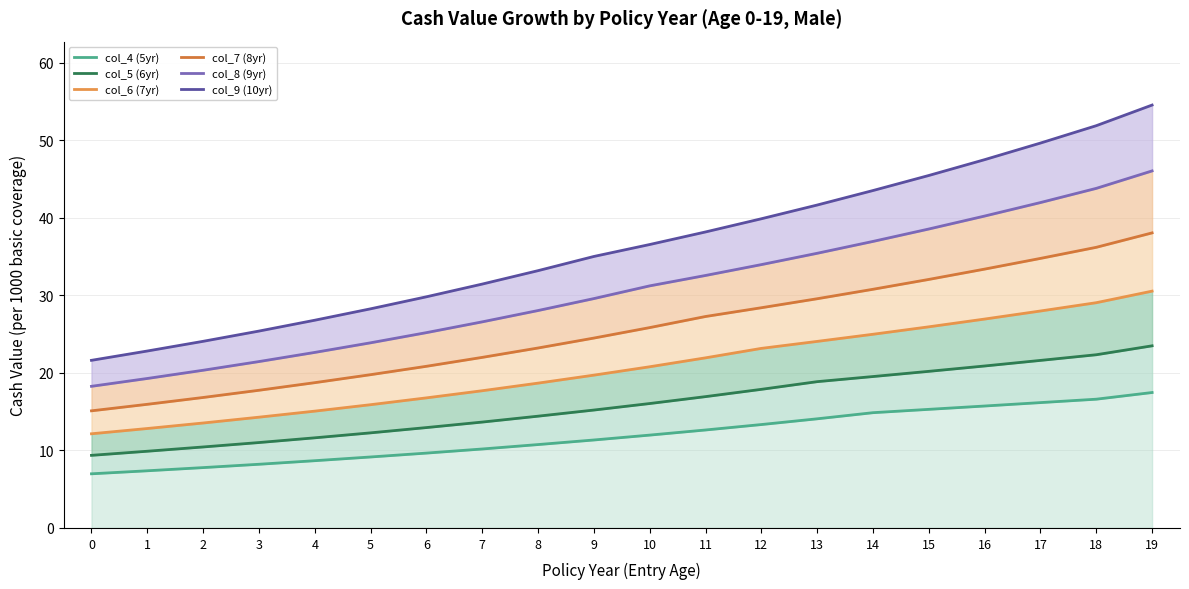

What value does the col_5 (6yr) series have at 1?

9.9